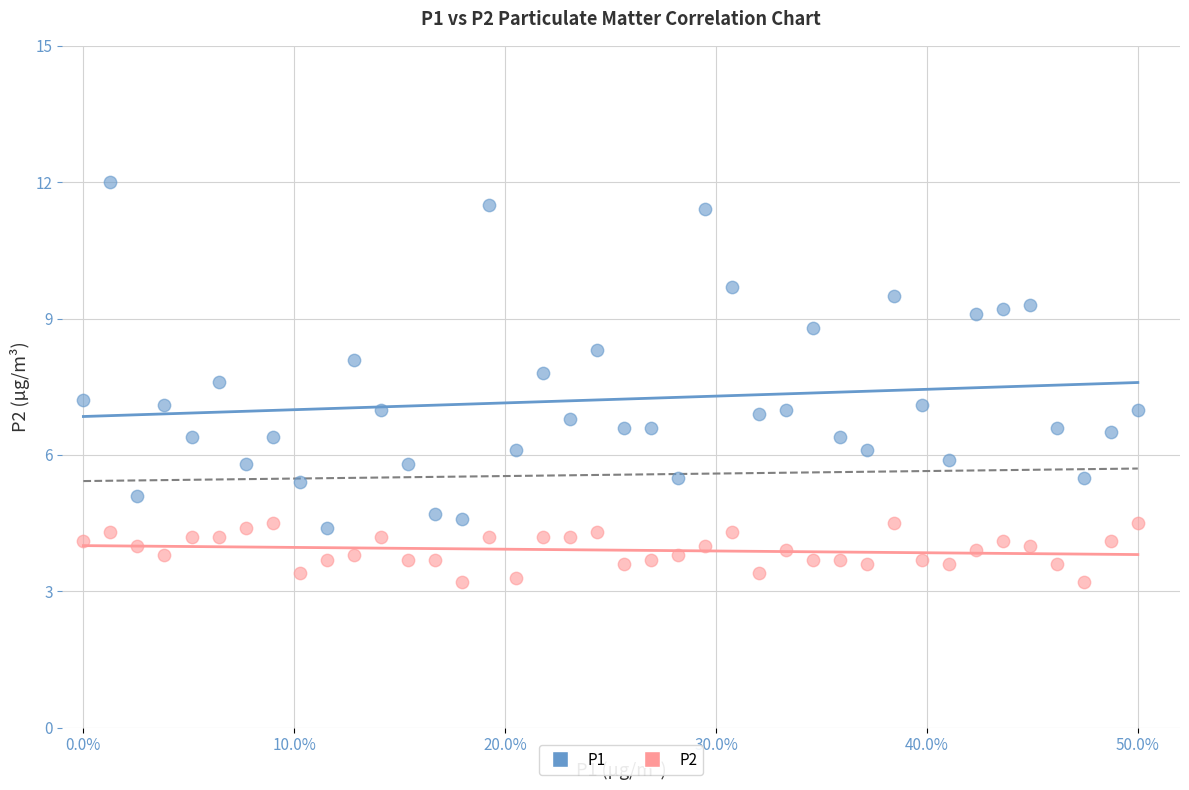

Across all data points, what is the range of X values (max minus min)?

0.5